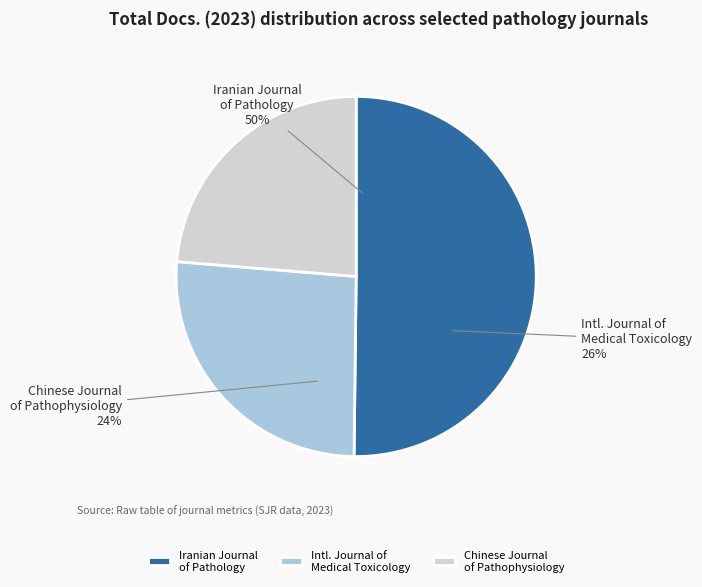

Does any single category account for the majority?

Yes